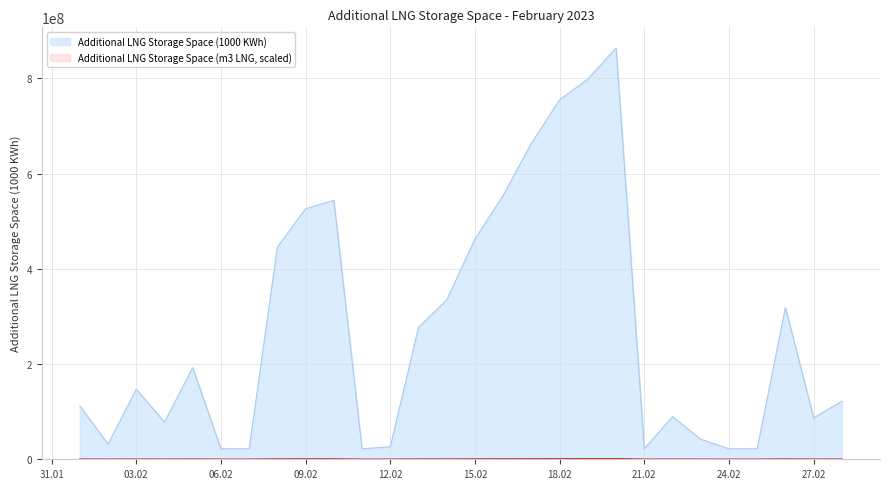

List the series in order of their overall mean, highest first.

Additional LNG Storage Space (1000 KWh), Additional LNG Storage Space (m3 LNG)